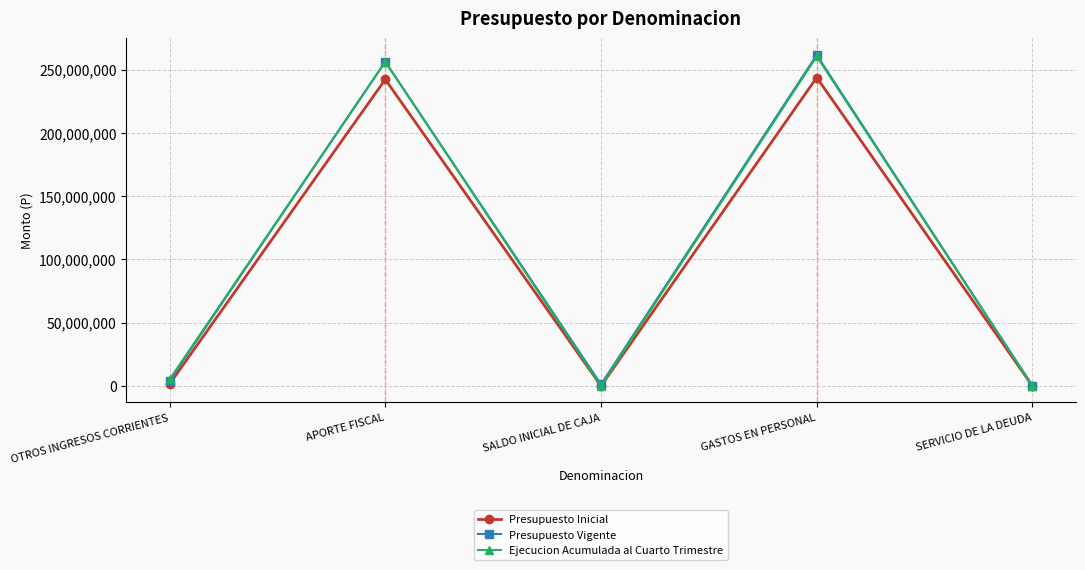

What are all the series names shown in the legend?

Presupuesto Inicial, Presupuesto Vigente, Ejecucion Acumulada al Cuarto Trimestre